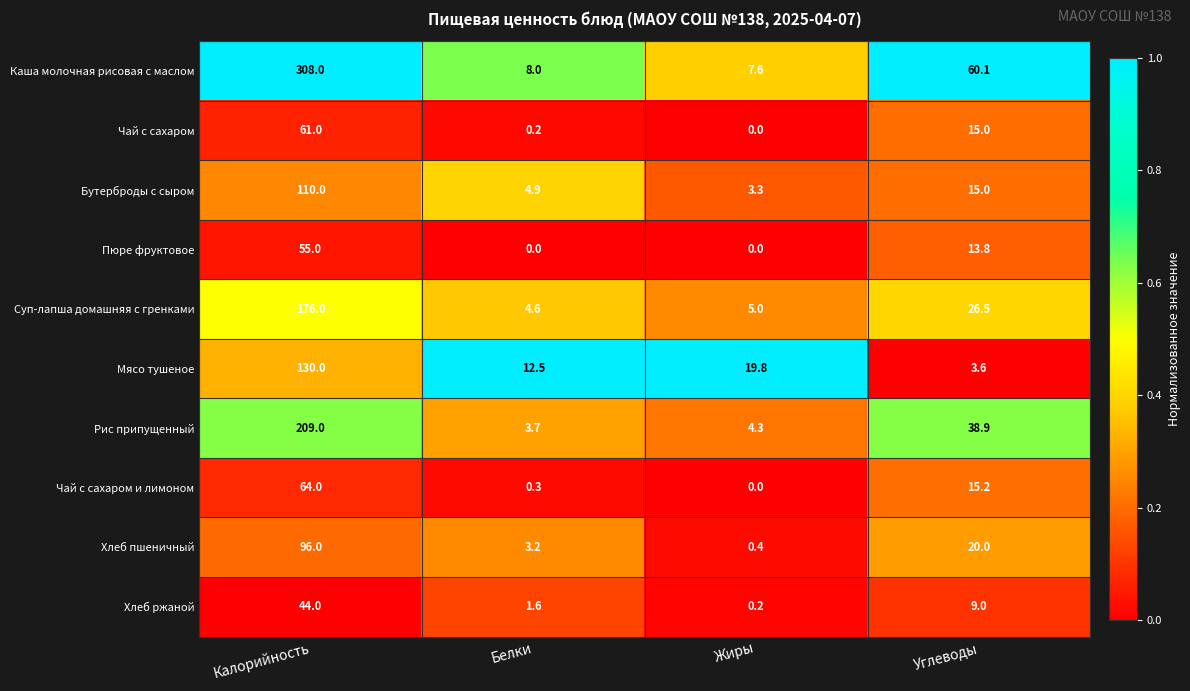

Which series has the widest spread of values?

Каша молочная рисовая с маслом